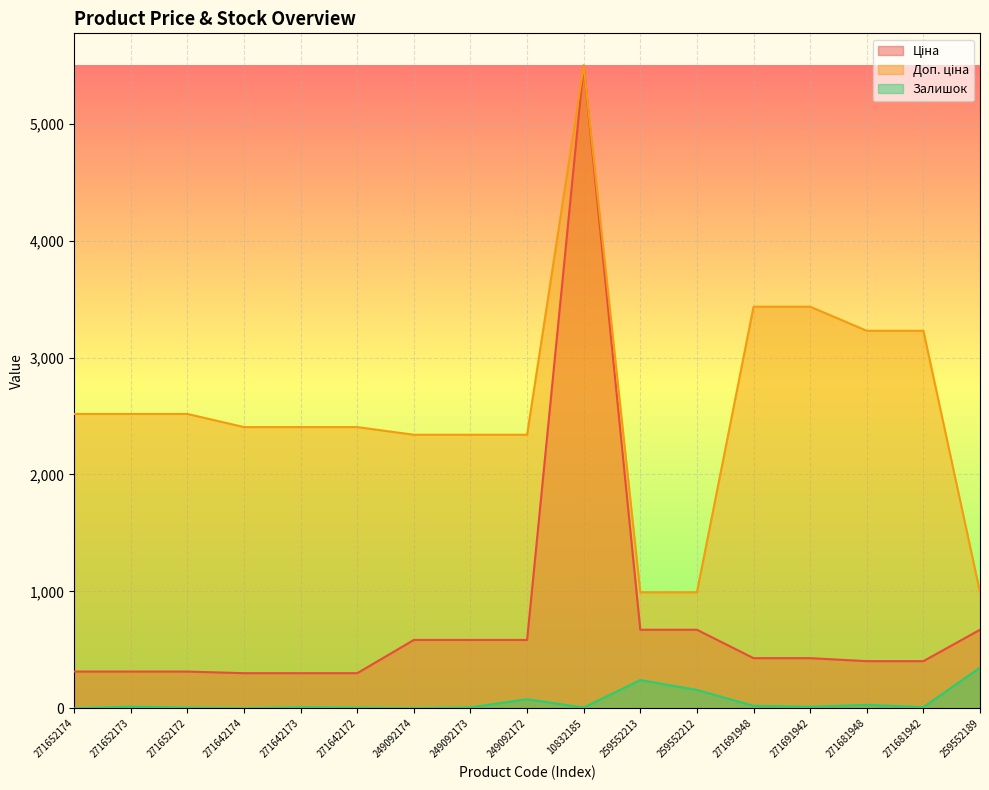

Count the number of categories in the chart.

17